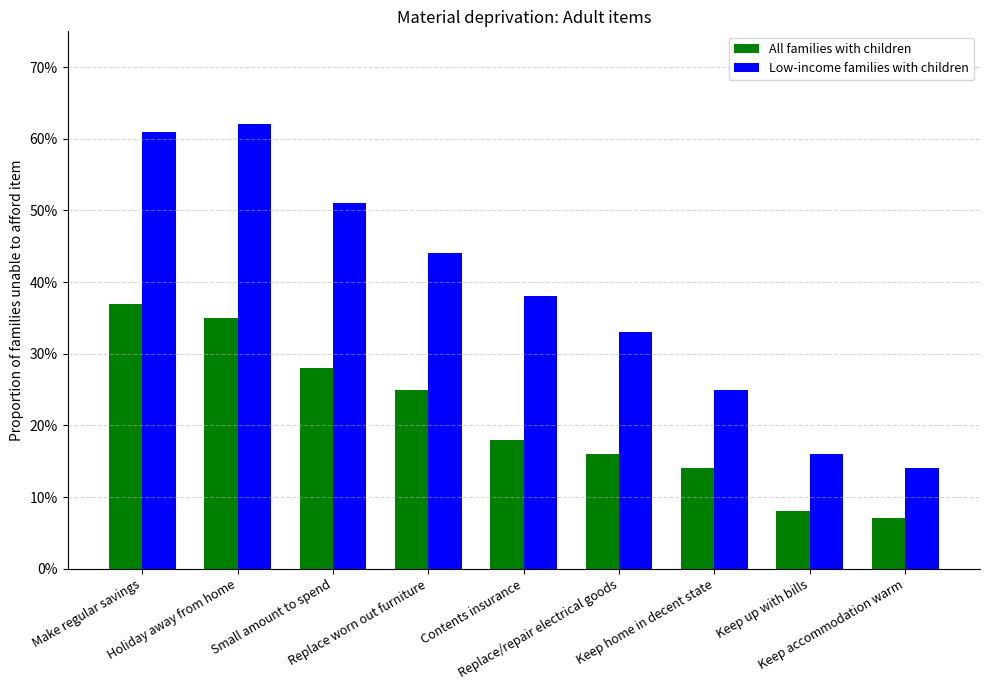

Does the chart contain any negative values?

No